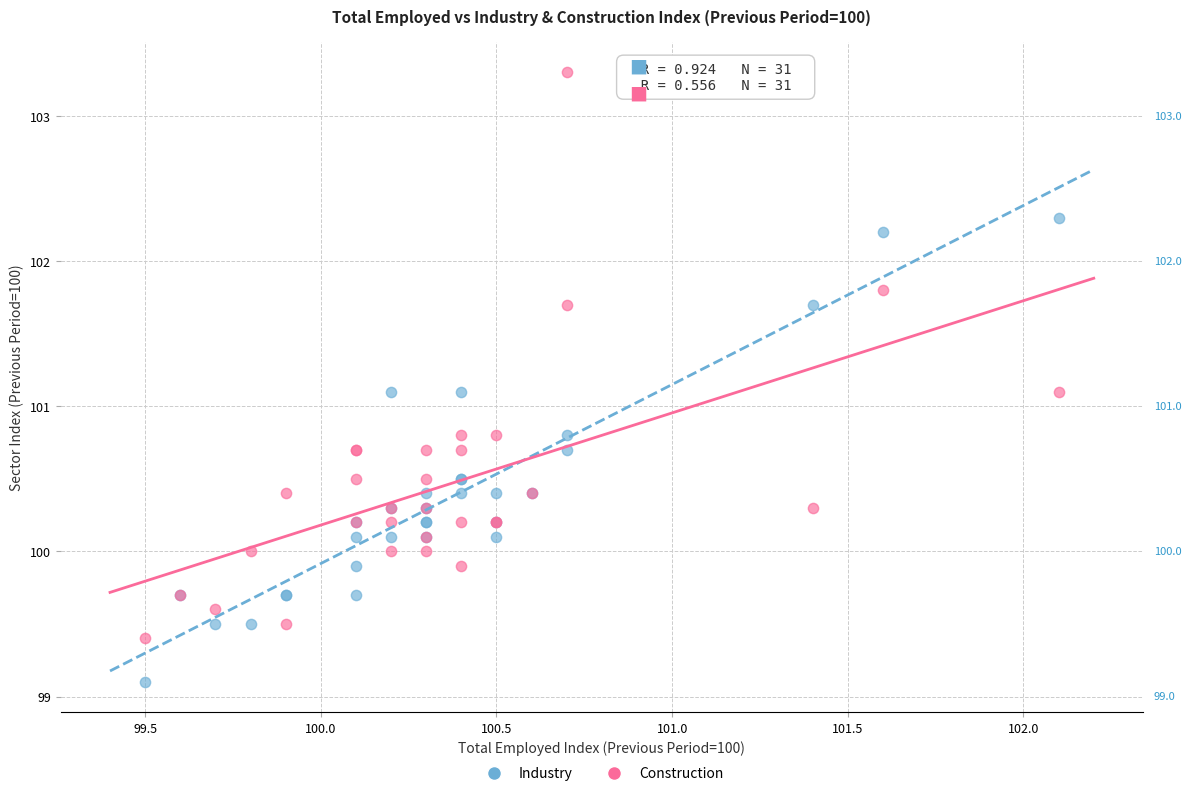

Which series has the largest Y range (max minus min)?

Construction